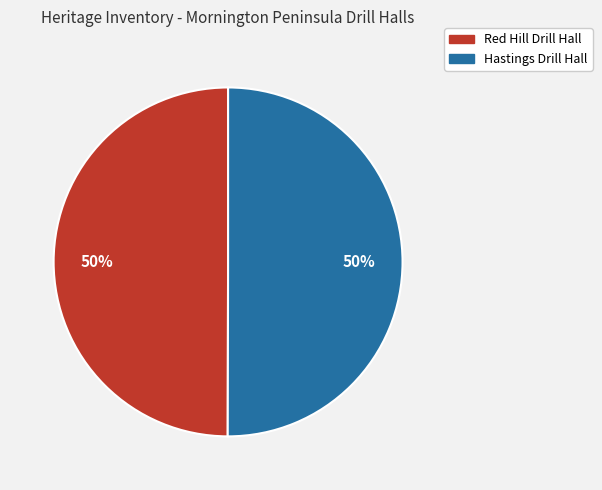

Count the number of slices in the pie.

2